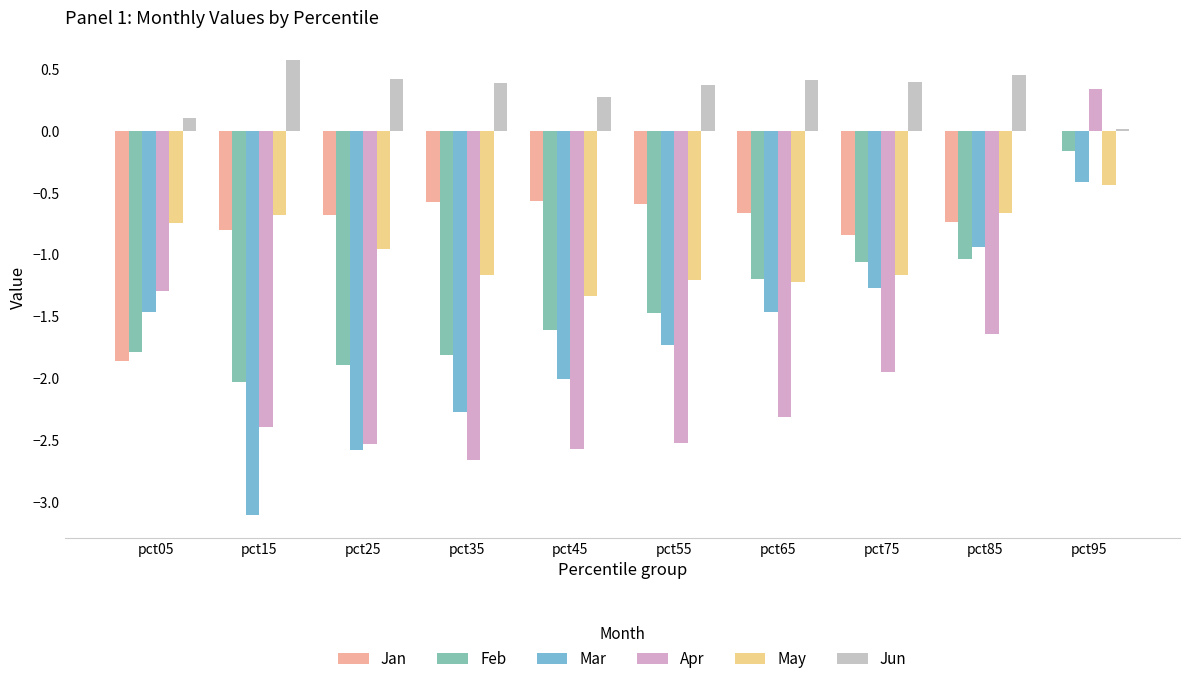

What is the sum of all Jun values?

3.4